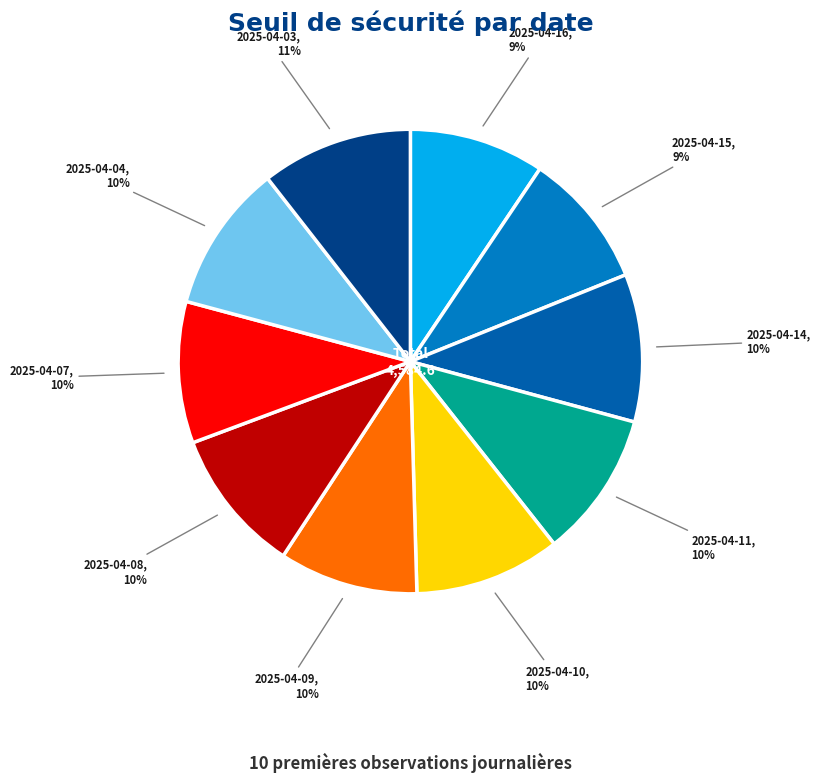

To the nearest percent, what is the difference between the 2025-04-03 and 2025-04-07 slice percentages?

1%